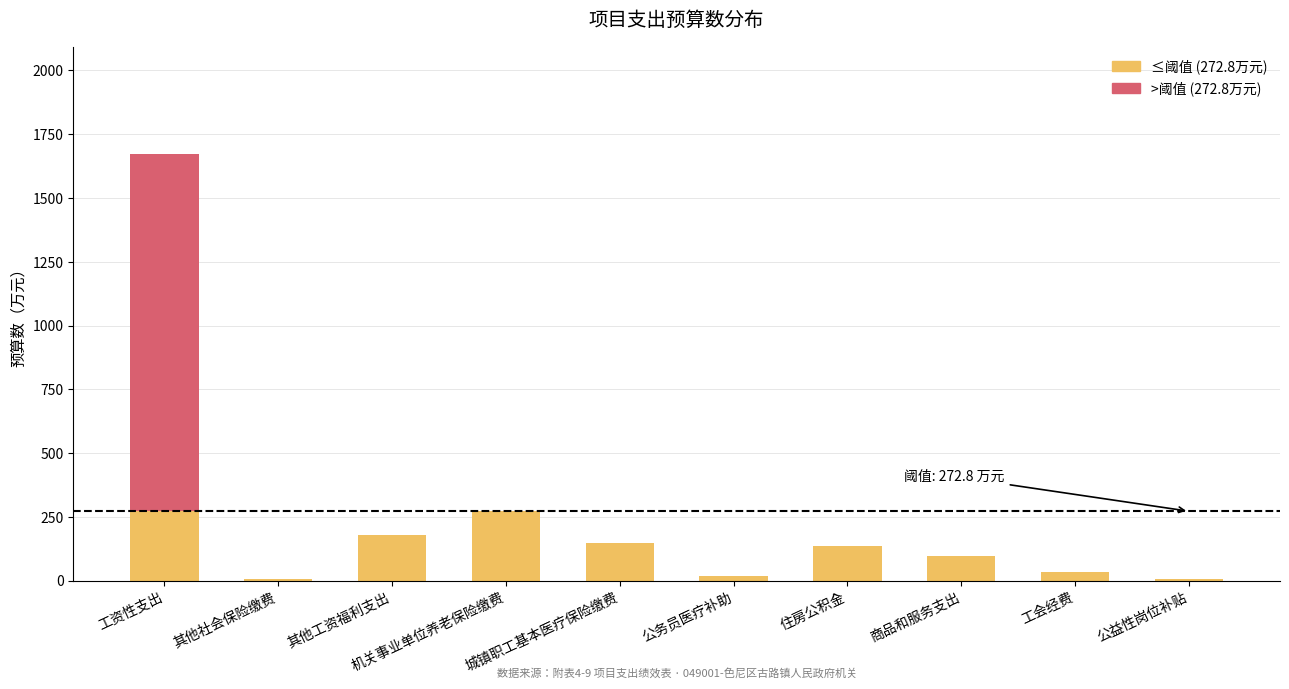

Is it true that the value at 工会经费 is 20.8?

False